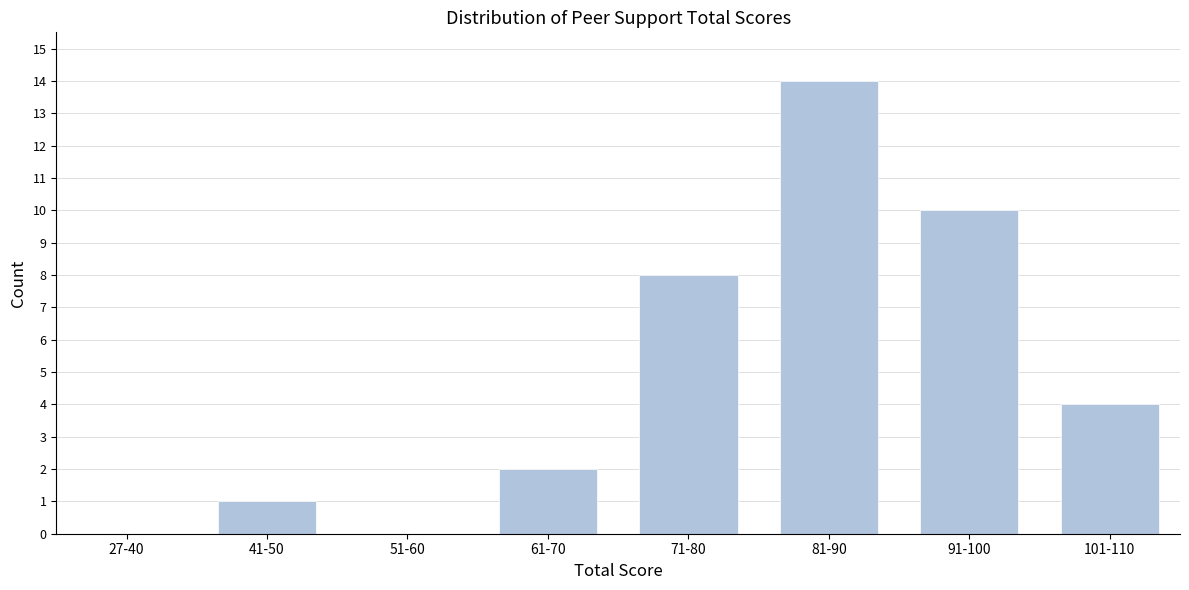

Reading left to right, list all the values displayed in this chart.

27-40=0	41-50=1	51-60=0	61-70=2	71-80=8	81-90=14	91-100=10	101-110=4